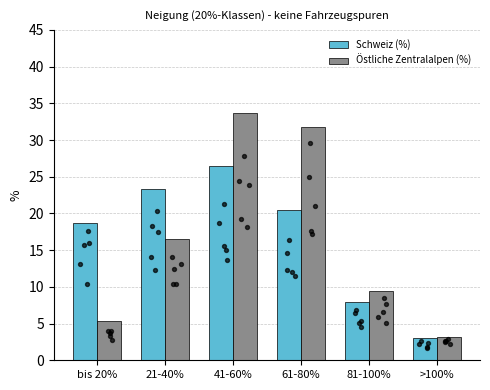

At which category is the sum across all series the highest?

41-60%